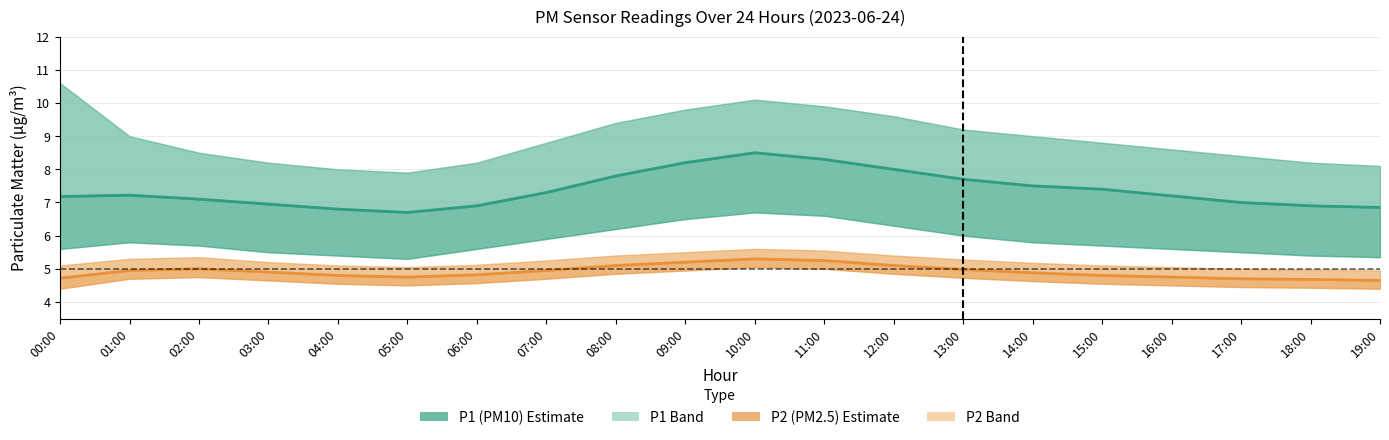

At which label does P1 (PM10) estimate reach its minimum?

05:00